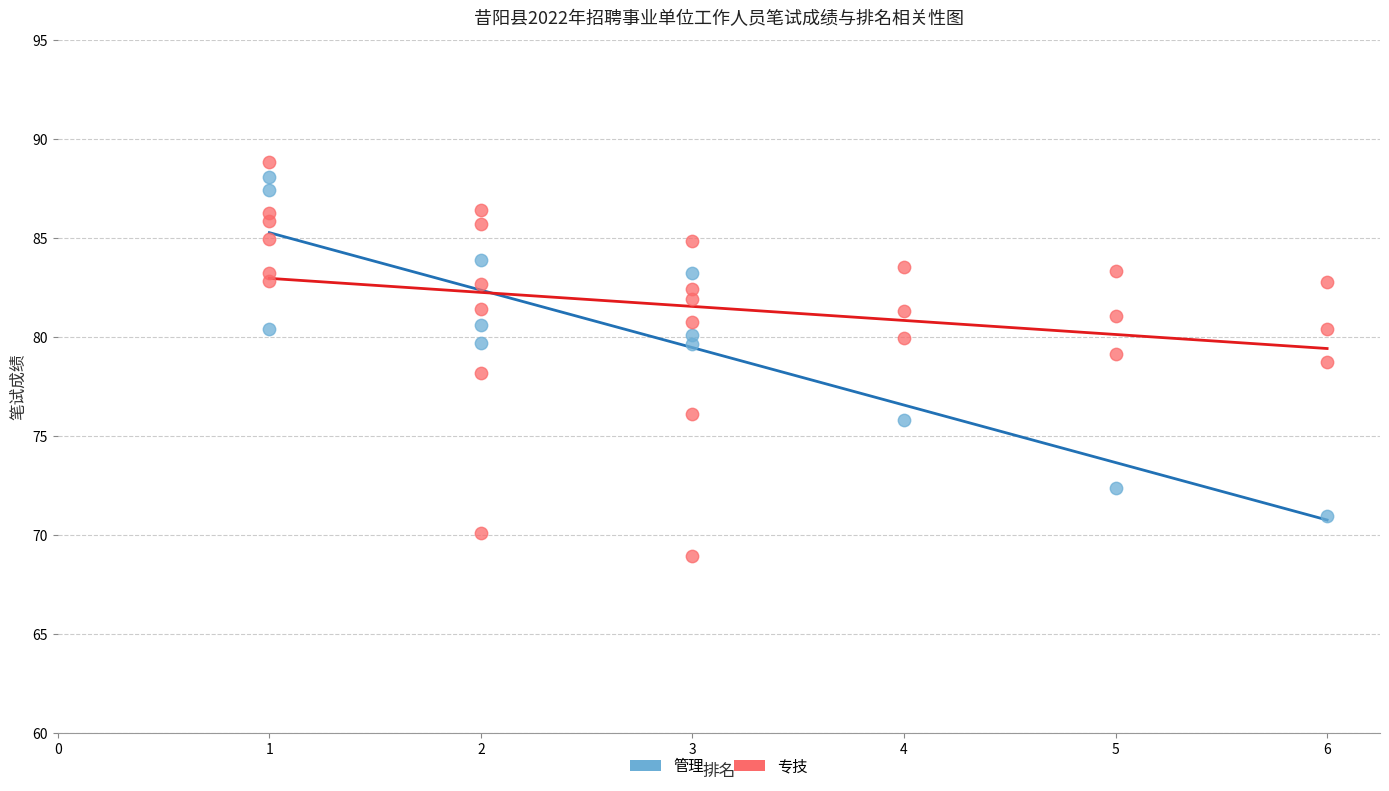

Which series reaches the minimum Y coordinate?

专技